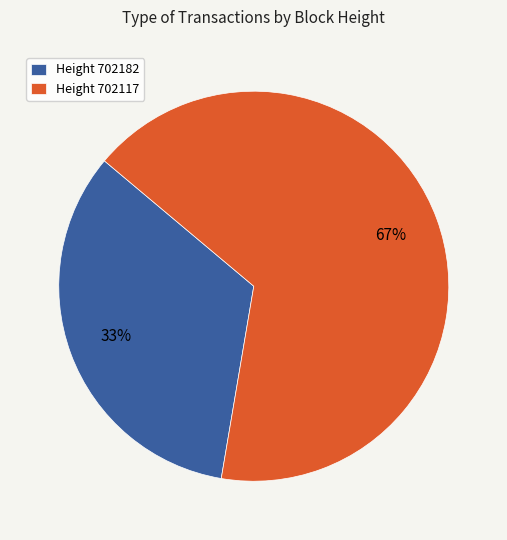

Approximately how many times larger is the value at Height 702117 compared to Height 702182?

2.0